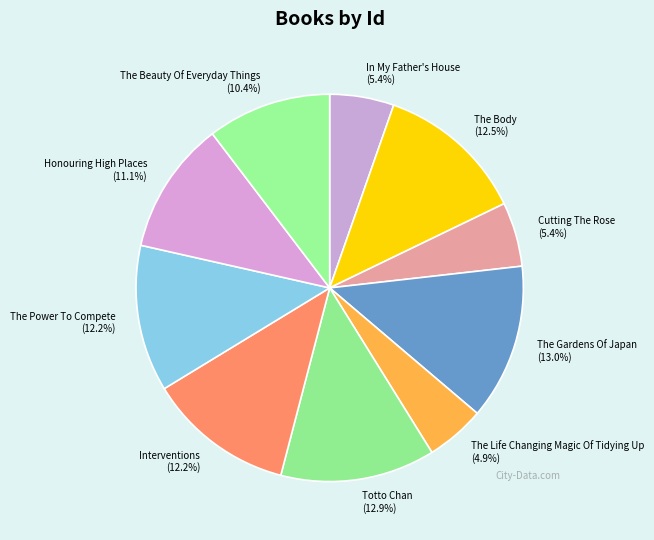

Do The Gardens Of Japan and The Beauty Of Everyday Things together represent more than half of the pie?

No